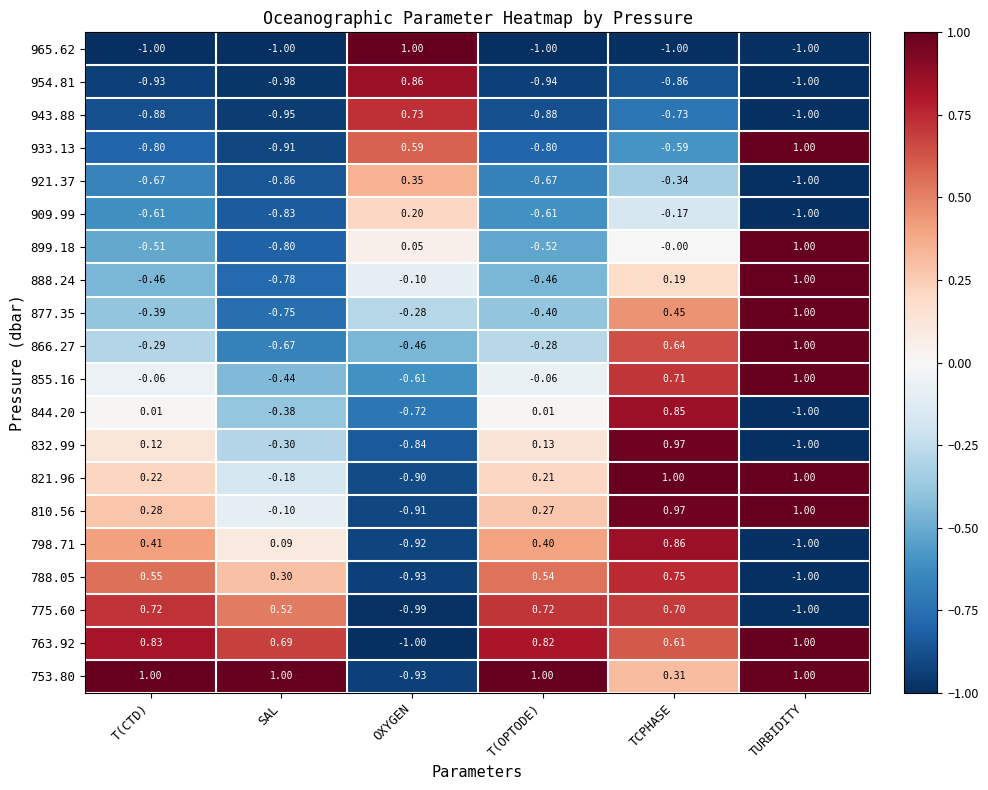

Where is 909.99 nearest to the value 0?

TCPHASE